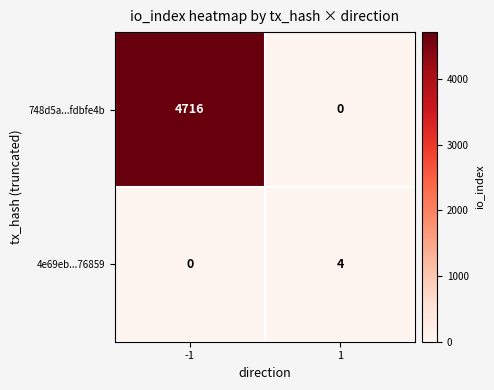

True or false: 4e69eb...76859 has a value of 3 at -1.

False